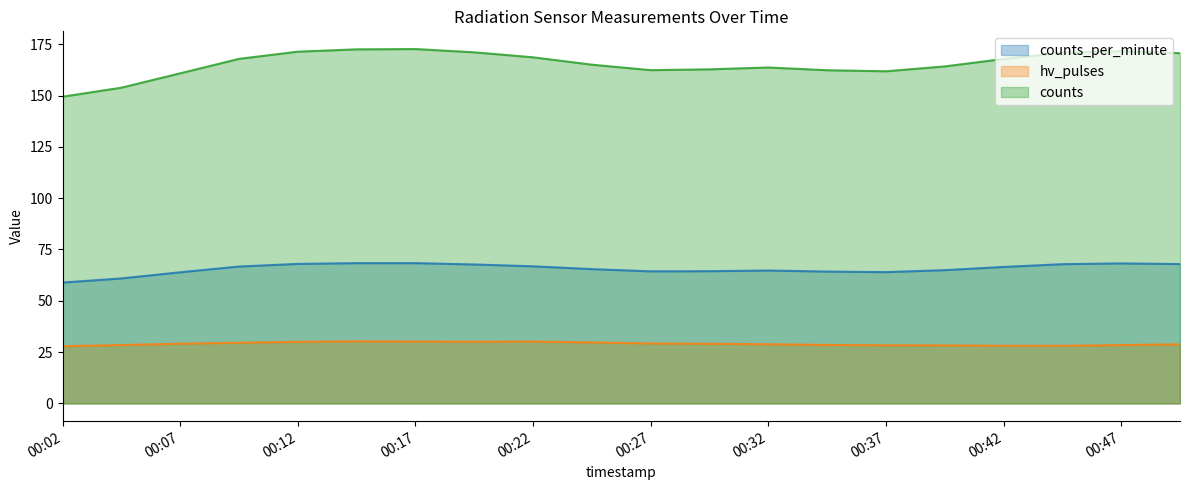

How many lines are shown in the chart?

3